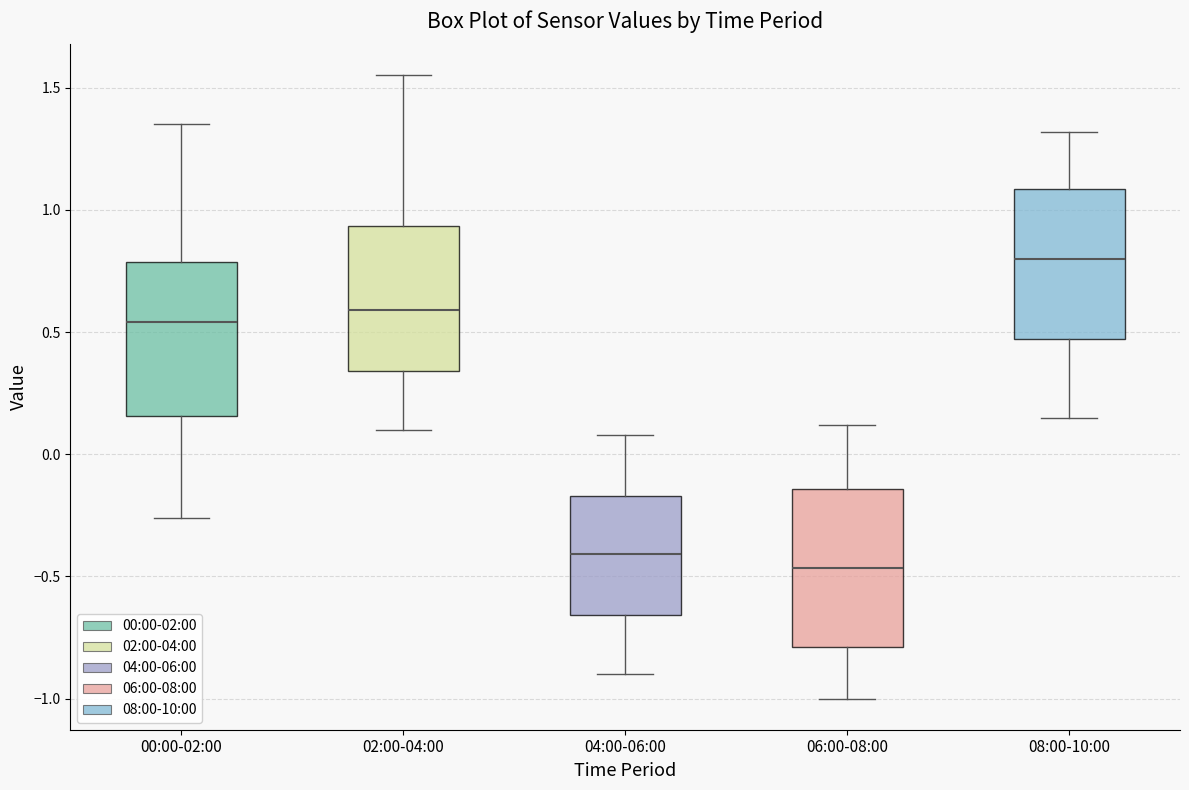

Where is the upper edge of the box for 00:00-02:00 on the y-axis? The values are not printed on the chart, so give them approximately, as read against the axis.

0.80